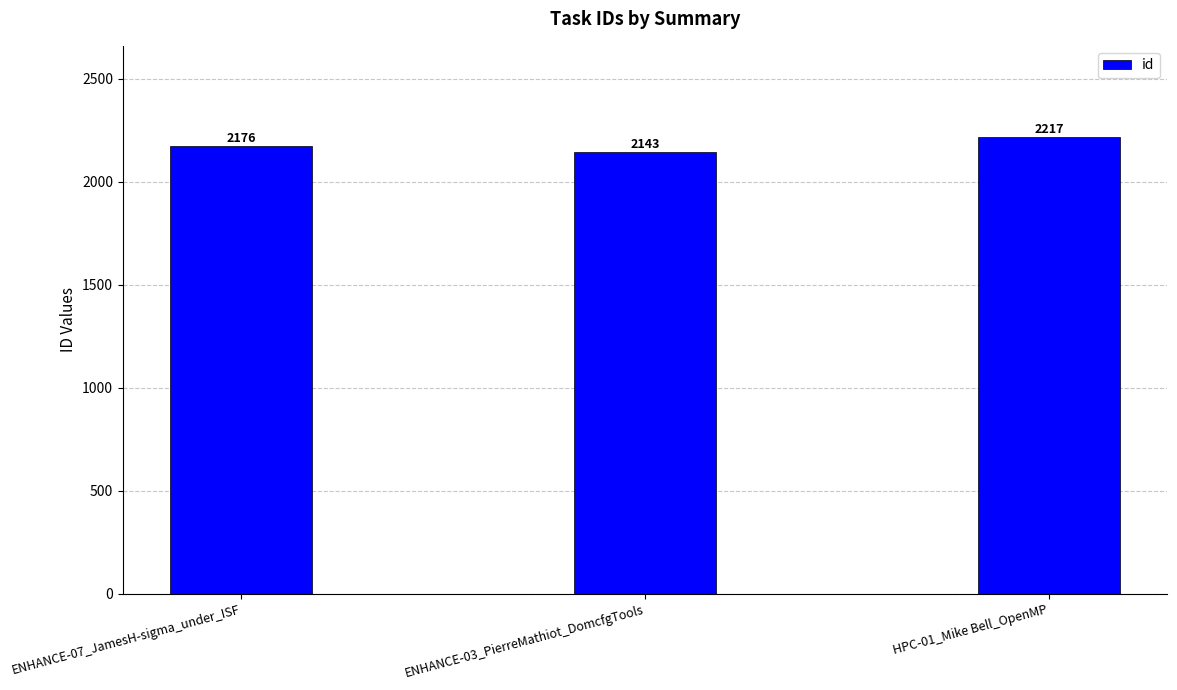

Rank the categories by value from highest to lowest.

HPC-01_Mike Bell_OpenMP, ENHANCE-07_JamesH-sigma_under_ISF, ENHANCE-03_PierreMathiot_DomcfgTools